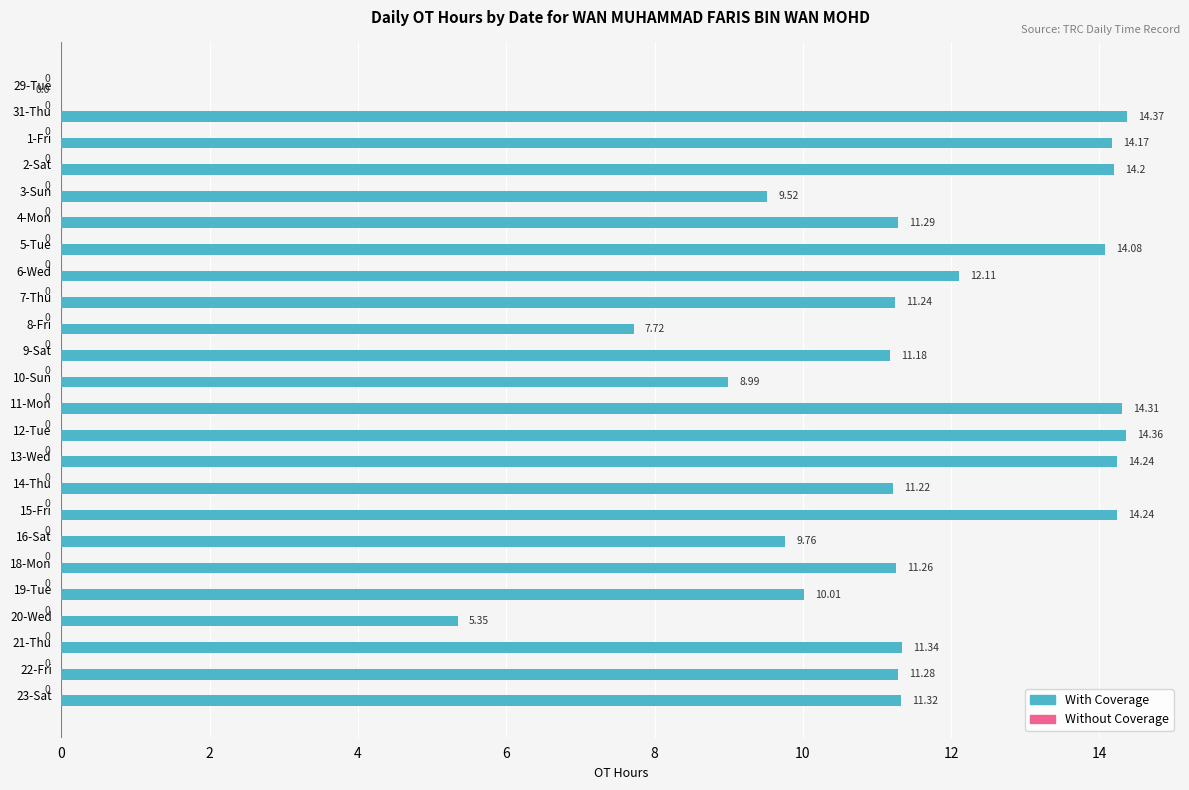

Which has a higher value, 11-Mon or 21-Thu?

11-Mon